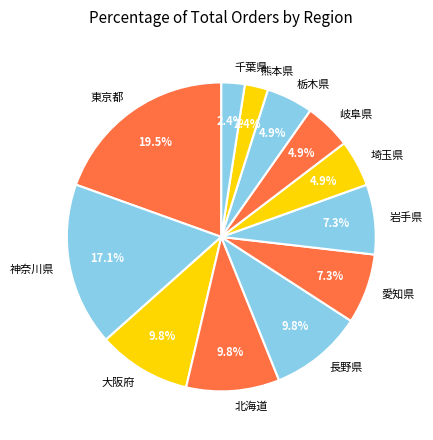

Is there a majority slice in this chart?

No